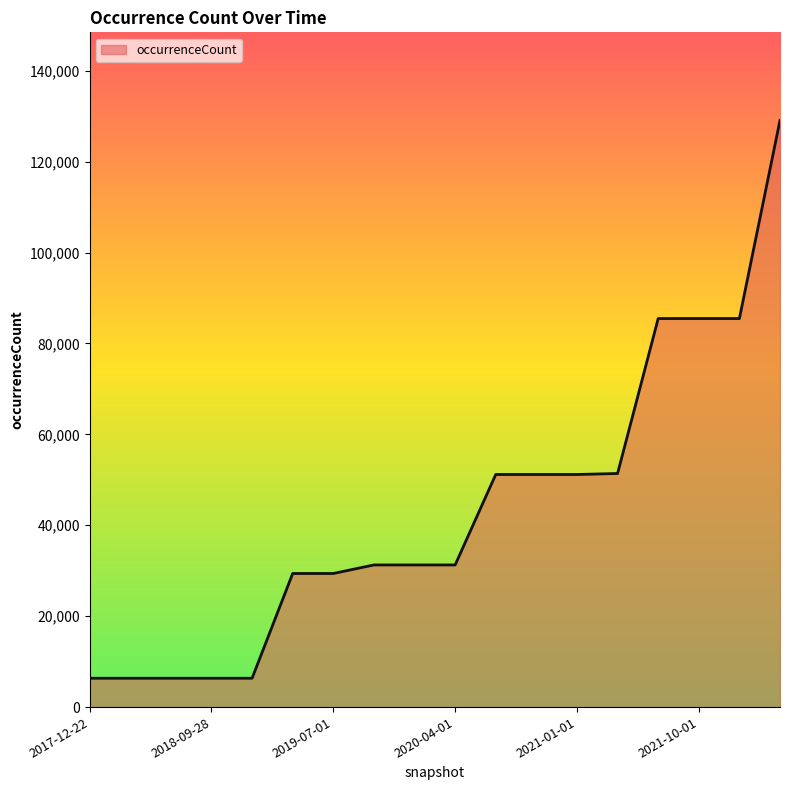

What is the maximum value shown in the chart?

129083